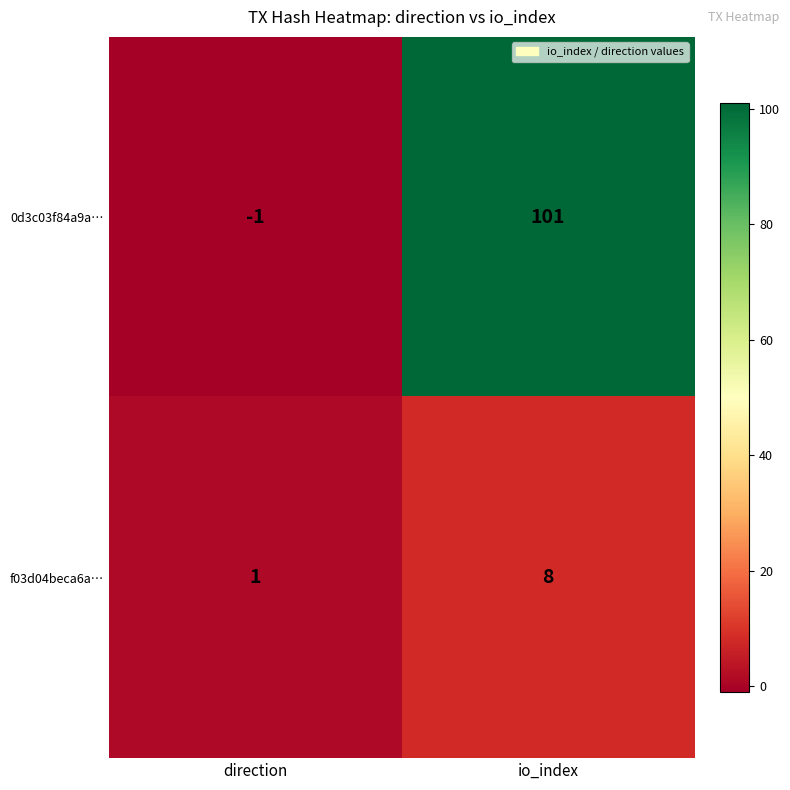

What is the difference between the maximum and minimum values in the 0d3c03f84a9a… series?

102